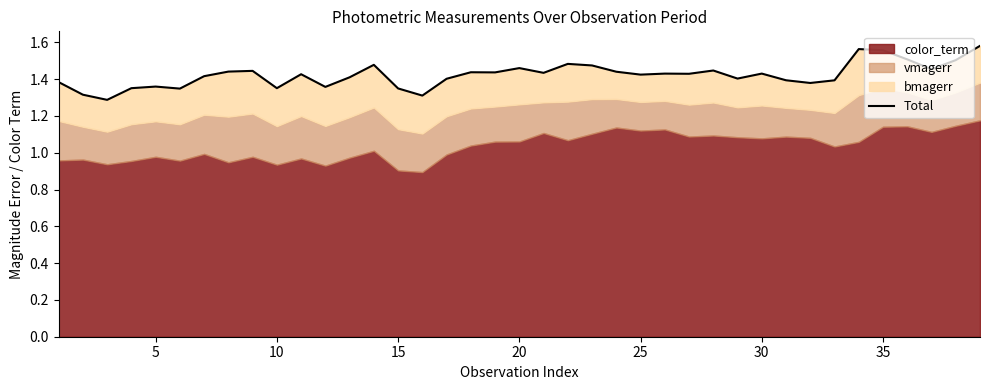

True or false: the data shows 1.4 at 5.

True